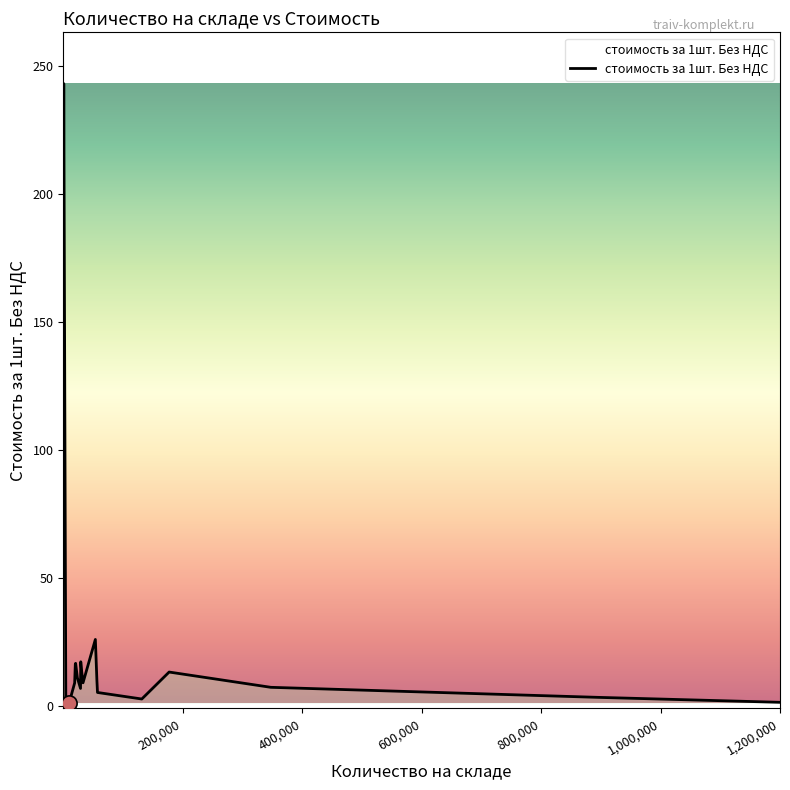

What is the maximum value shown in the chart?

243.0